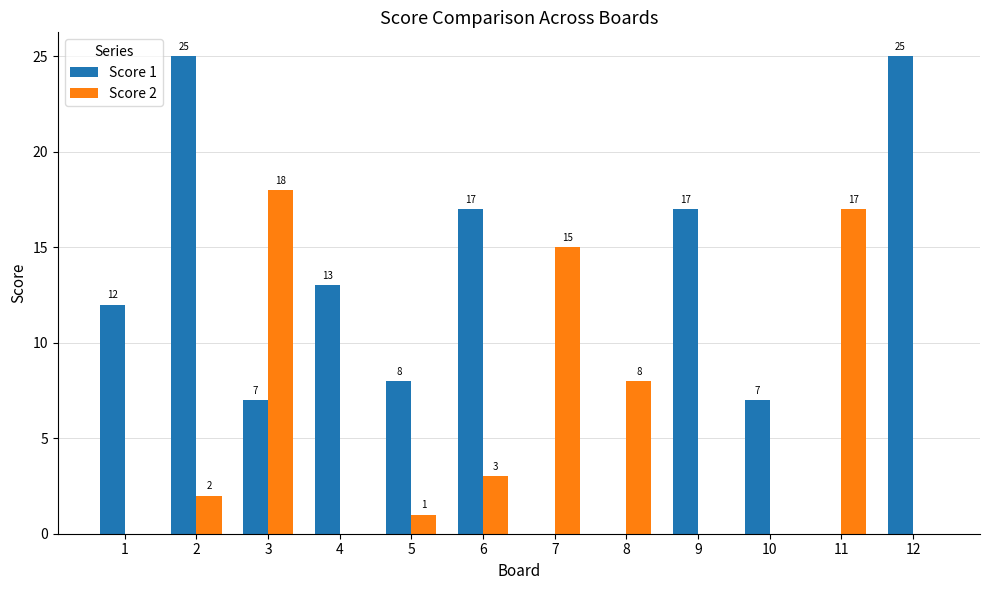

The Score 1 series shows 17 at 9. True or false?

True